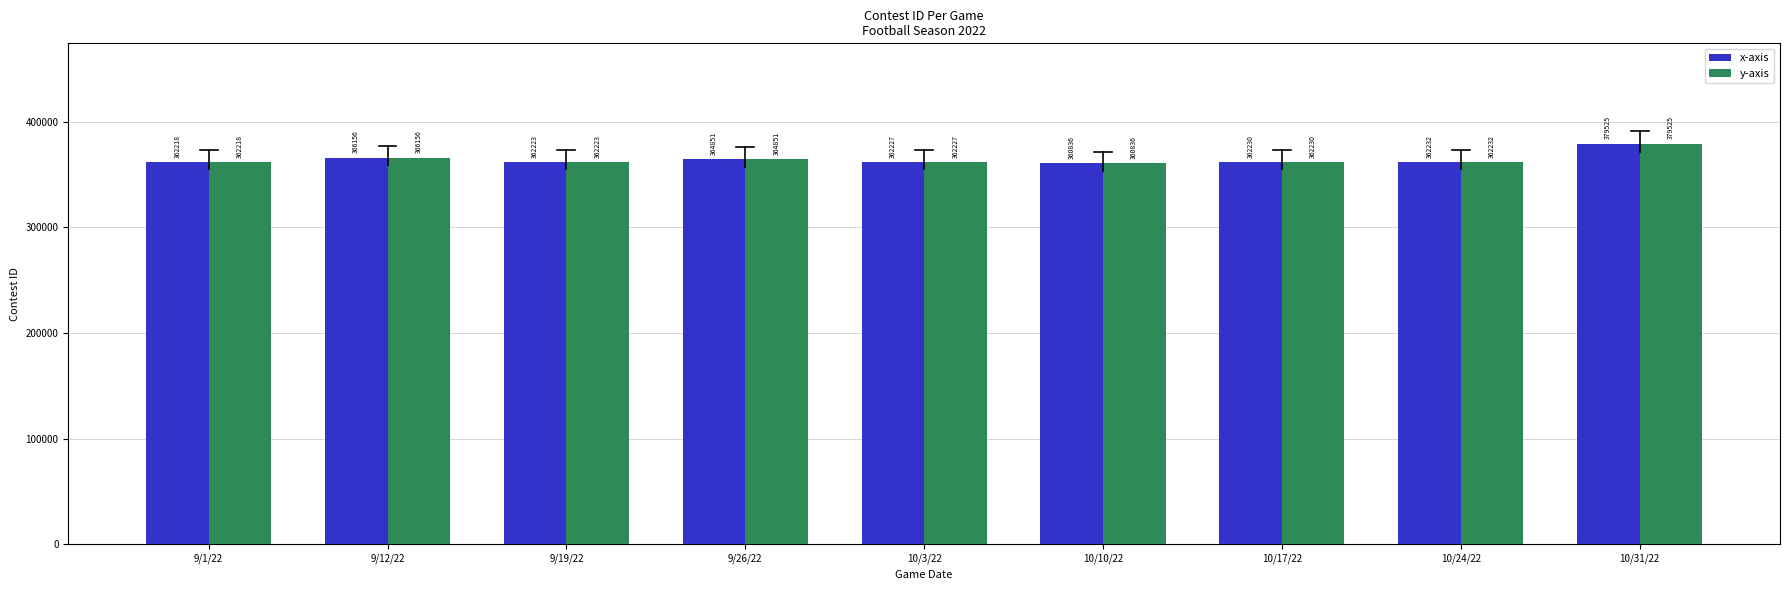

Reading right to left, transcribe all the data shown in this chart.

x-axis: 10/31/22=379525	10/24/22=362232	10/17/22=362230	10/10/22=360836	10/3/22=362227	9/26/22=364851	9/19/22=362223	9/12/22=366156	9/1/22=362218
y-axis: 10/31/22=379525	10/24/22=362232	10/17/22=362230	10/10/22=360836	10/3/22=362227	9/26/22=364851	9/19/22=362223	9/12/22=366156	9/1/22=362218